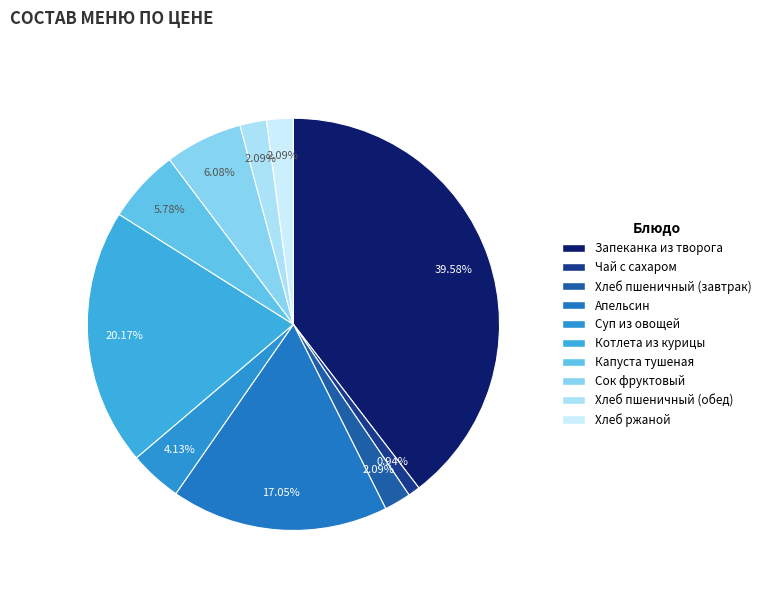

How many slices are in this pie chart?

10